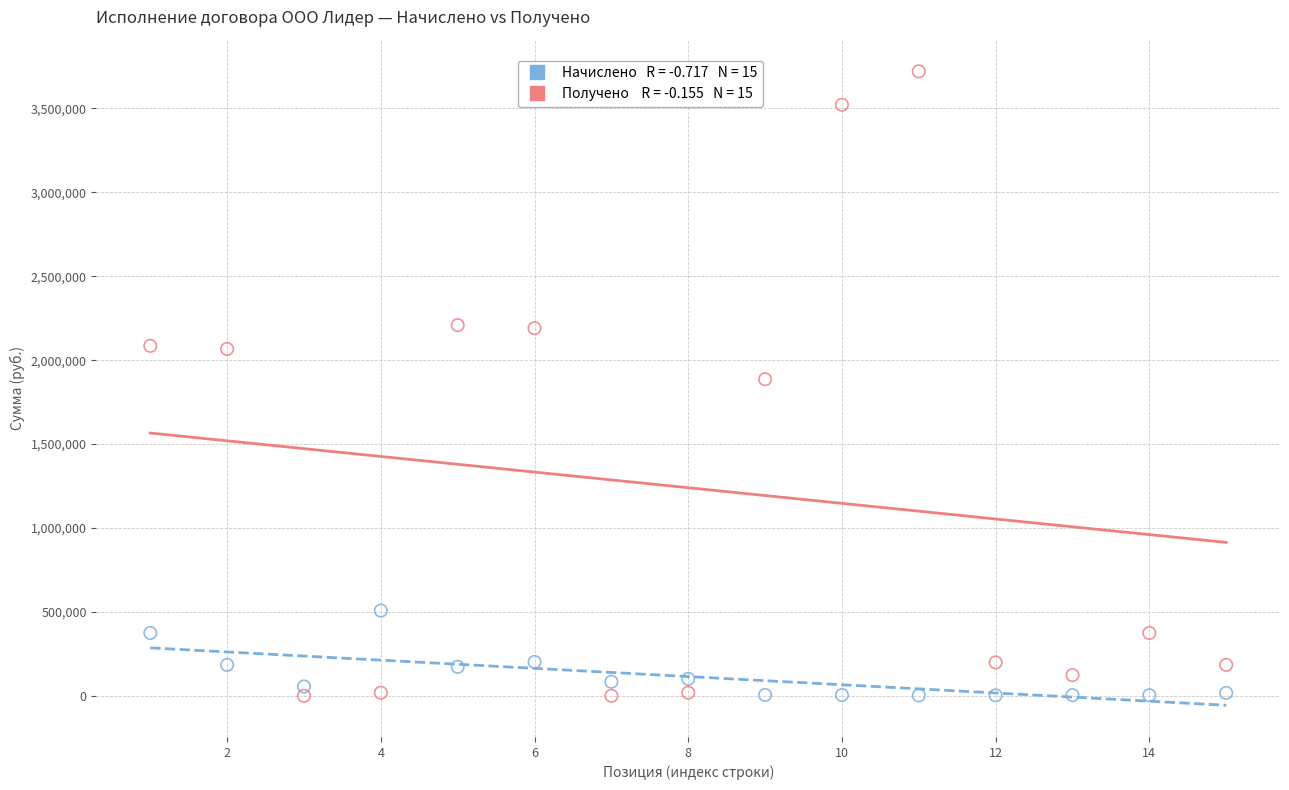

Across all data points, what is the range of Y values (max minus min)?

3721248.3